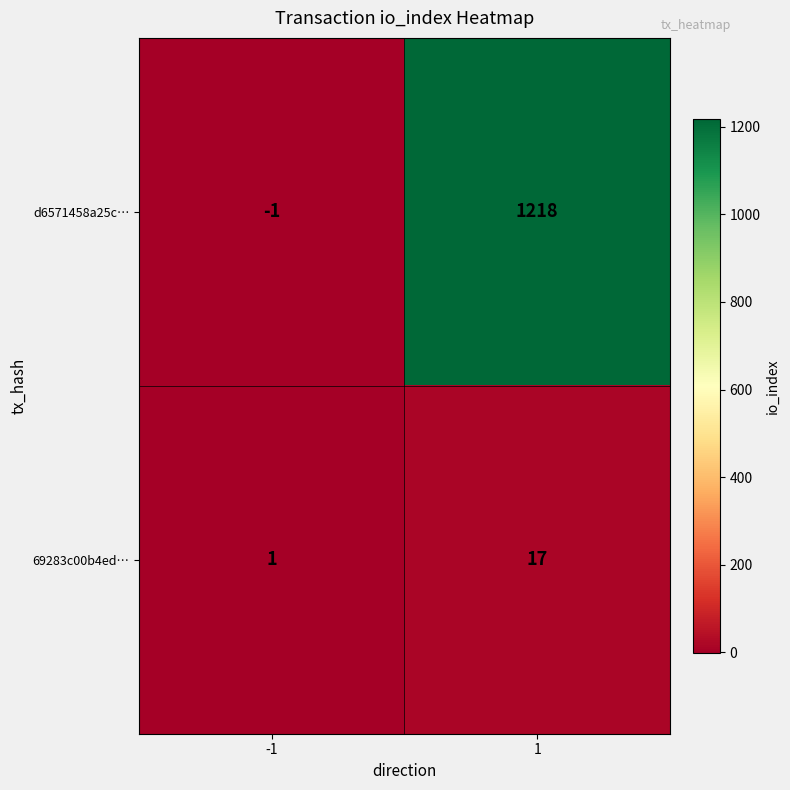

The 69283c00b4ed… series shows 1 at -1. True or false?

True